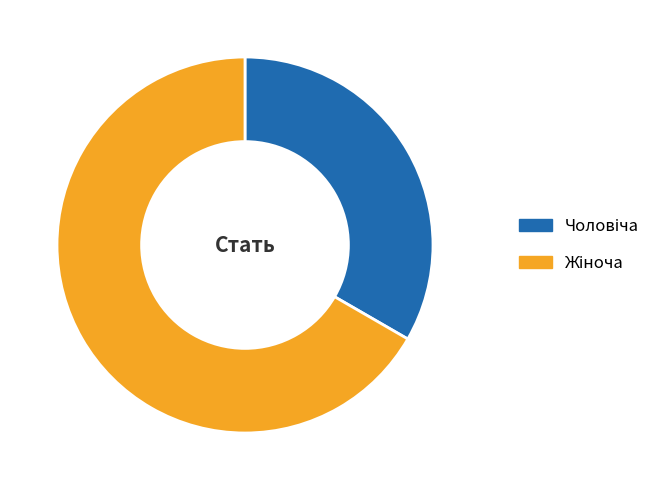

Which slice represents more than half of the pie?

Жіноча